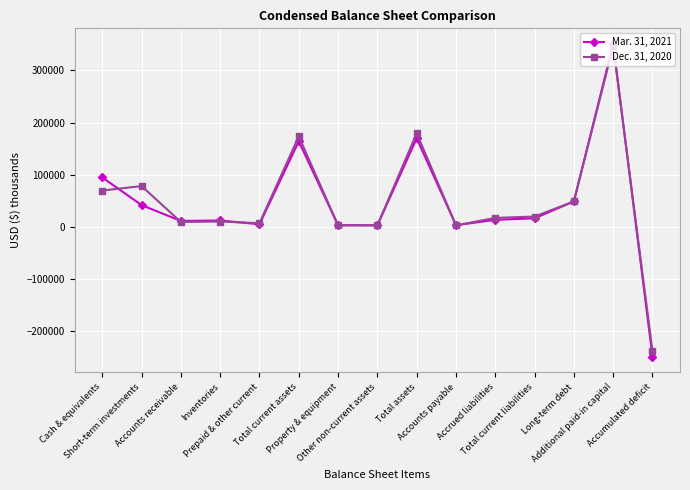

What is the label of the 13th point from the right?

Accounts receivable